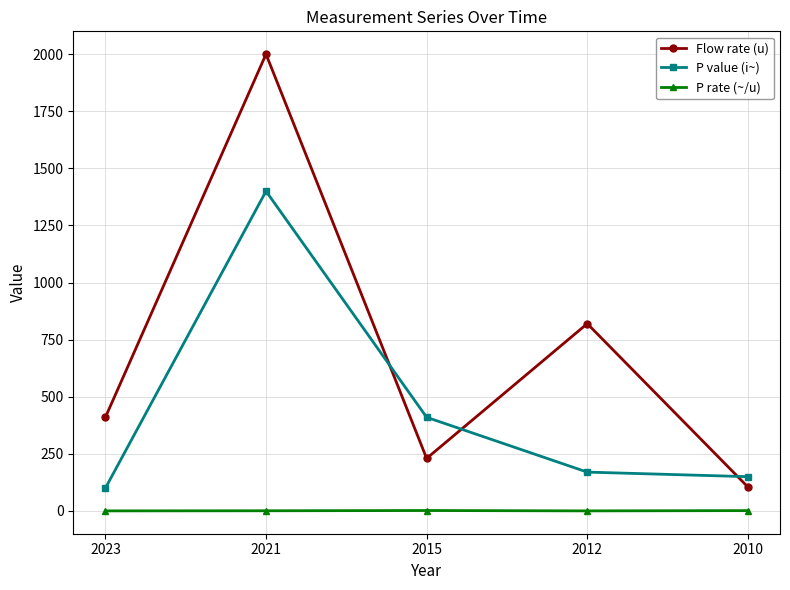

In P rate (~/u), how many points are higher than both neighbors (excluding endpoints)?

1